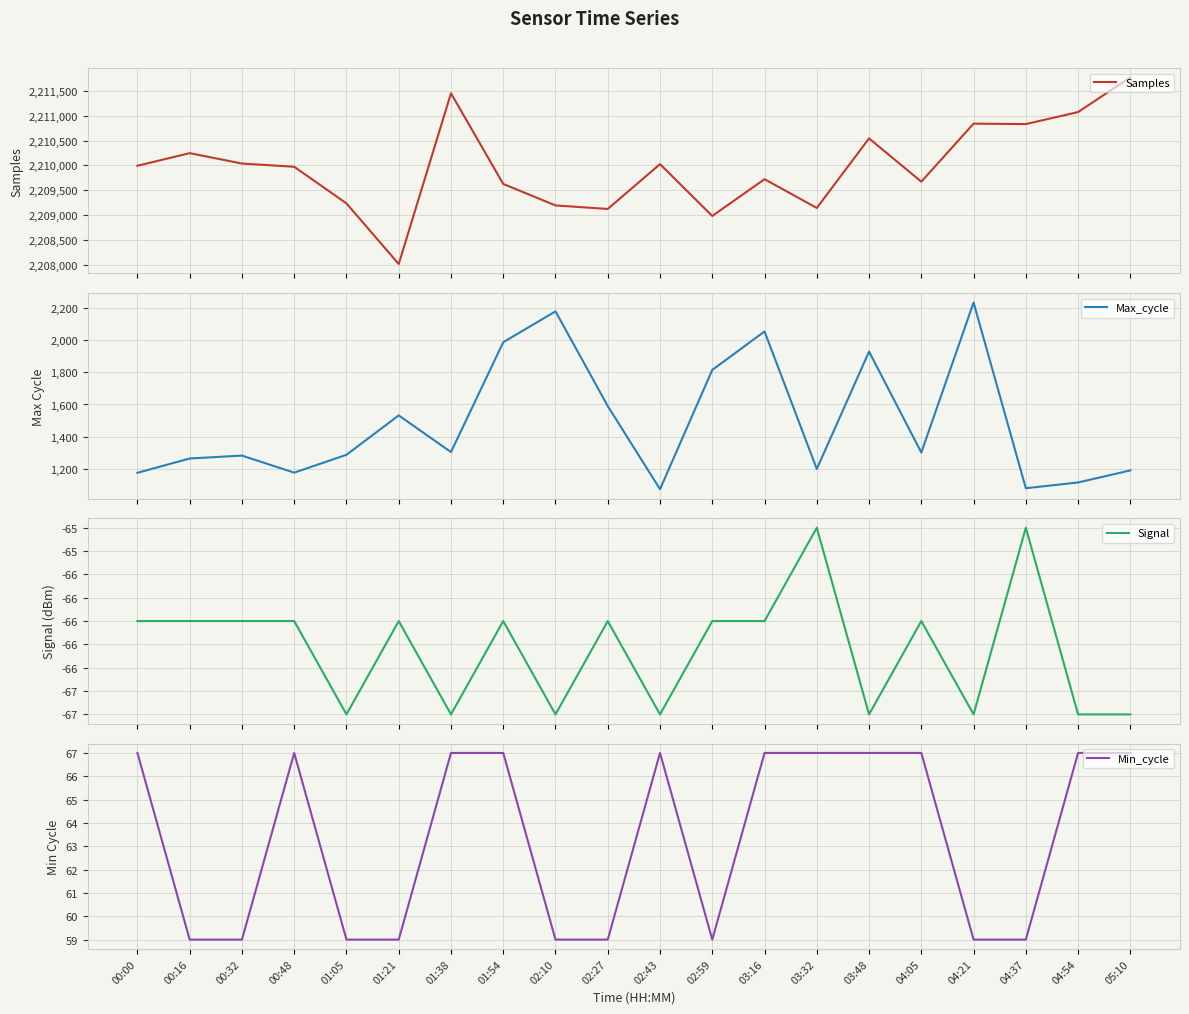

True or false: Signal and Samples cross at least once.

False